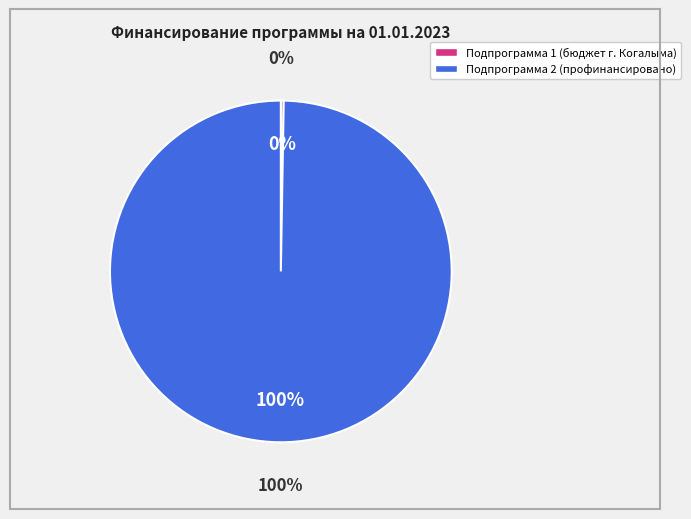

Which slice represents more than half of the pie?

Профинансировано (Подпрограмма 2)